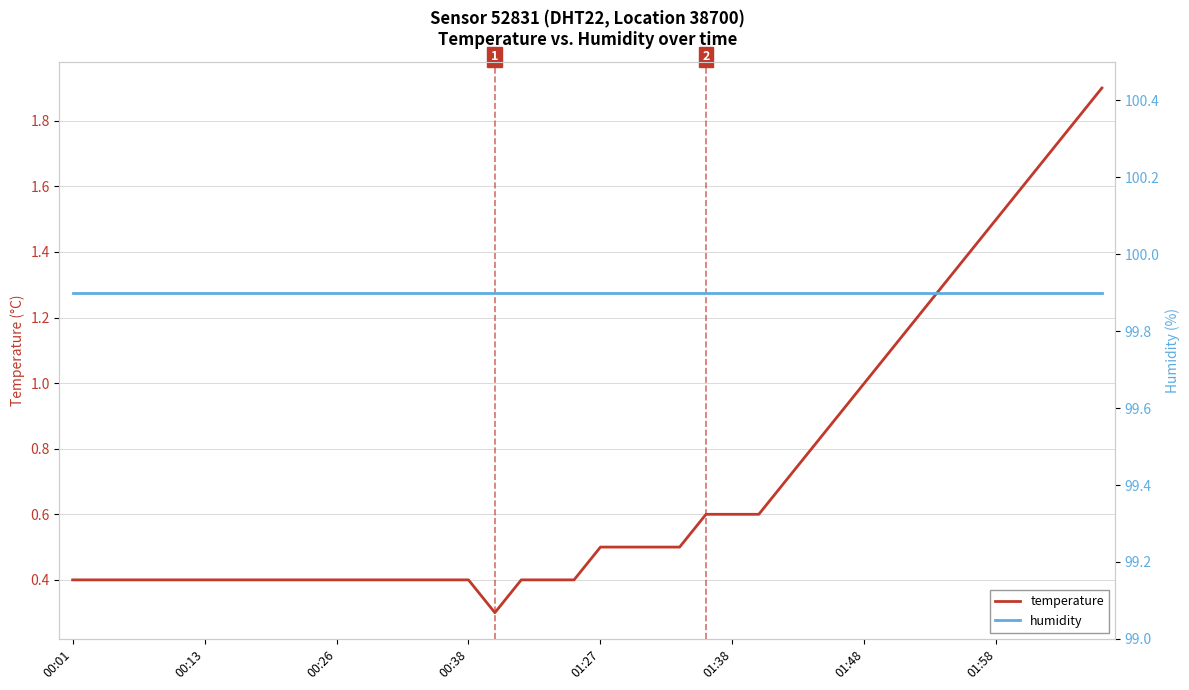

Read the humidity value at 00:38.

99.9